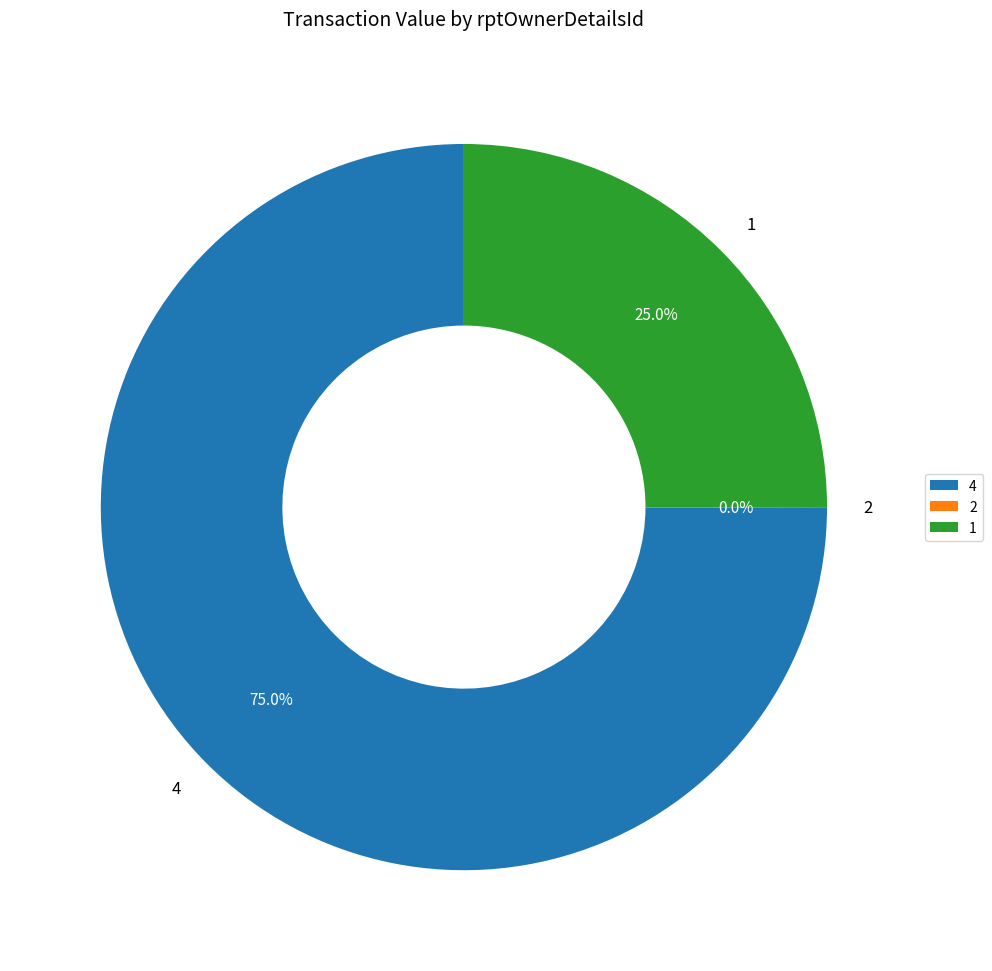

Does 5 account for over 50% of the chart?

No